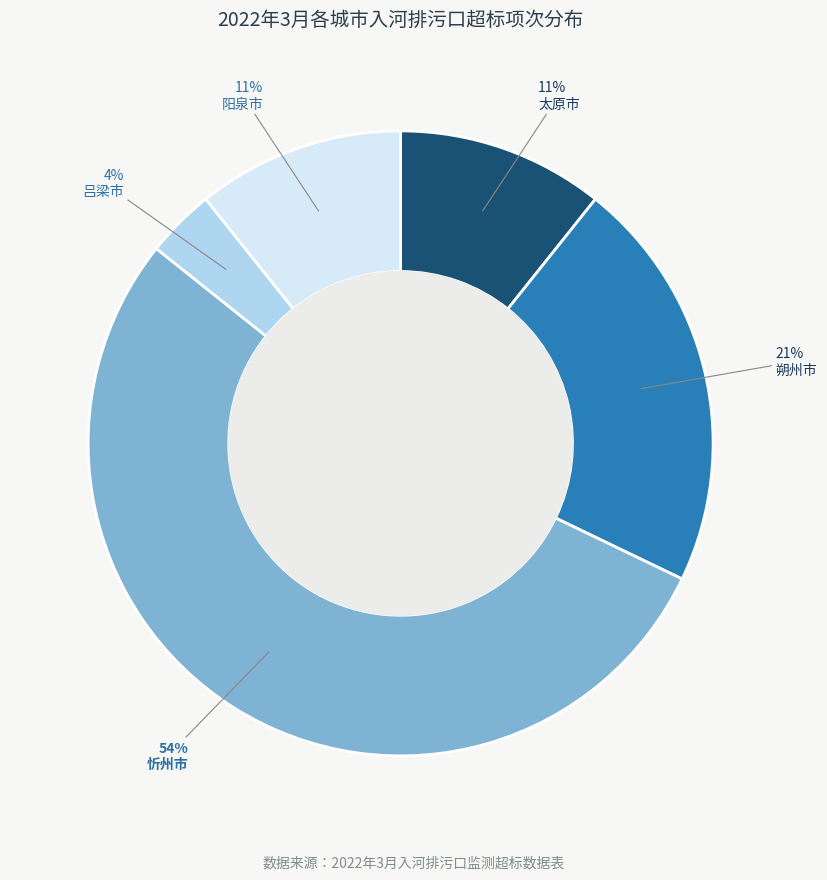

Is there a majority slice in this chart?

Yes